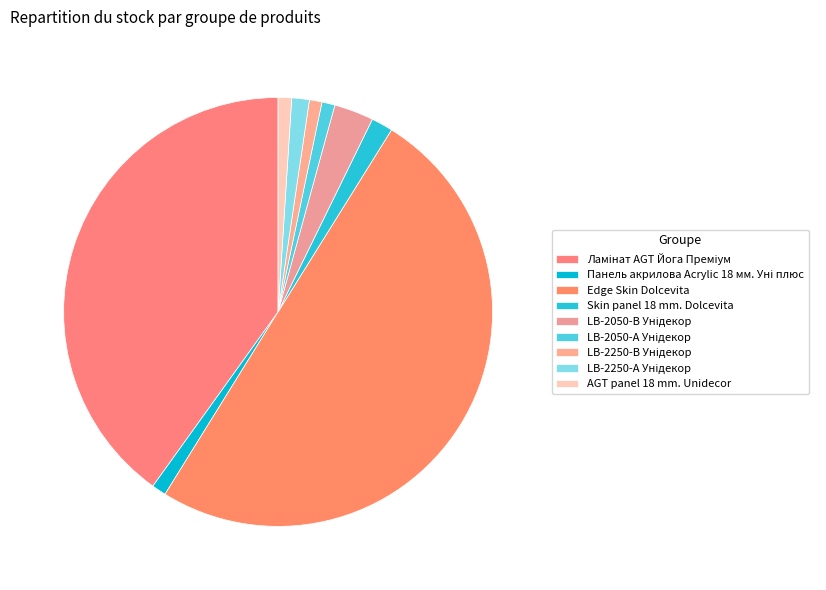

How many slices are in this pie chart?

9